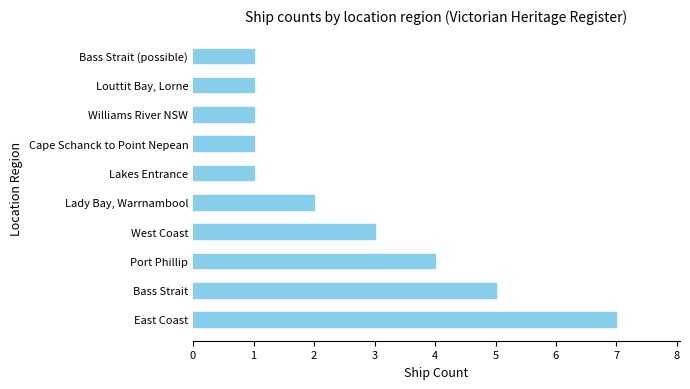

Reading top to bottom, list all the values displayed in this chart.

1	1	1	1	1	2	3	4	5	7